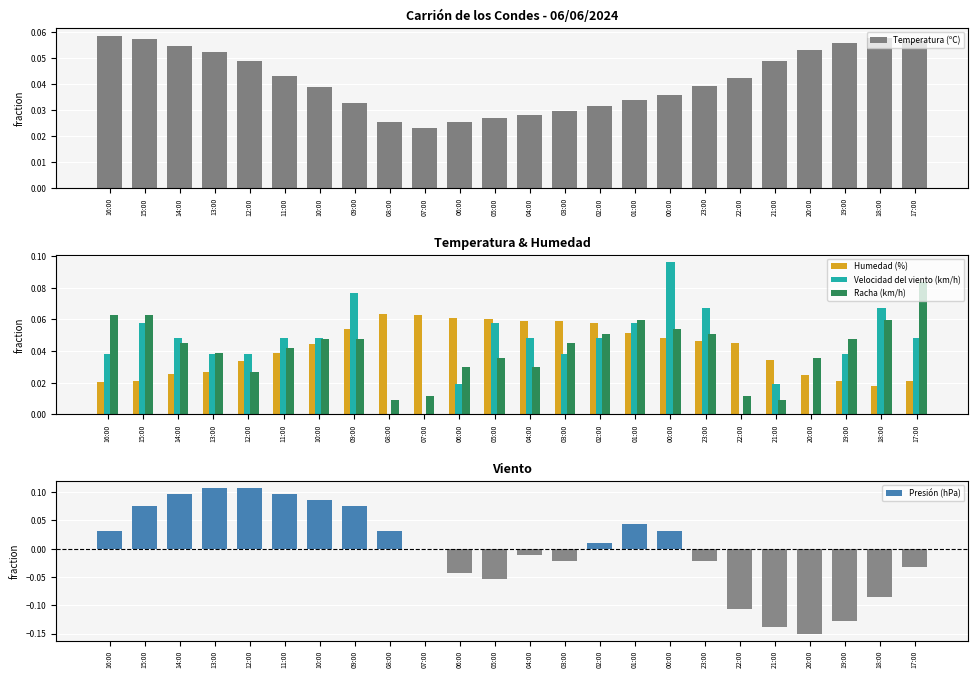

What is the maximum value shown in the chart?

0.1